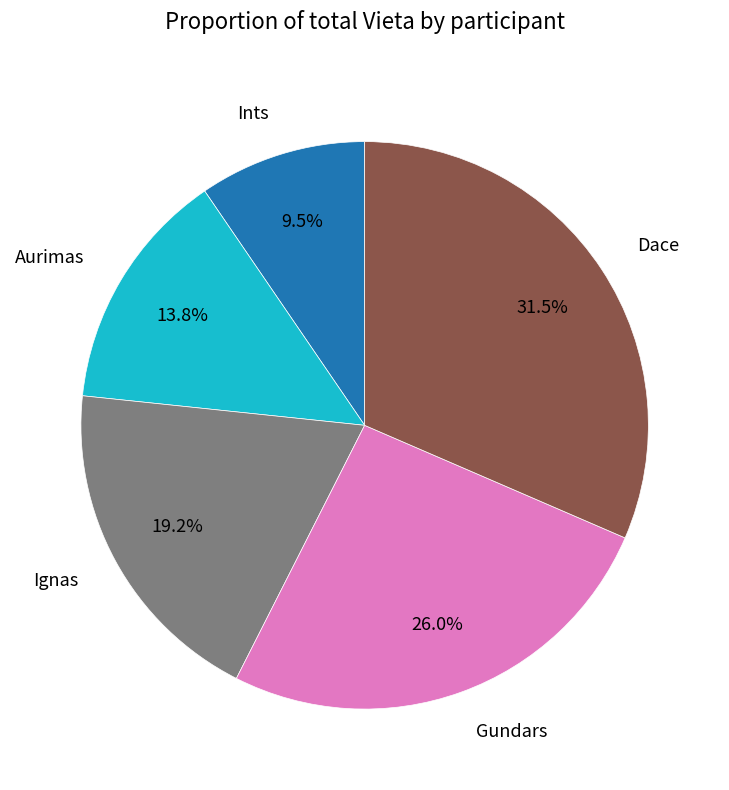

To the nearest percent, what is the combined percentage of Ignas and Aurimas?

33%